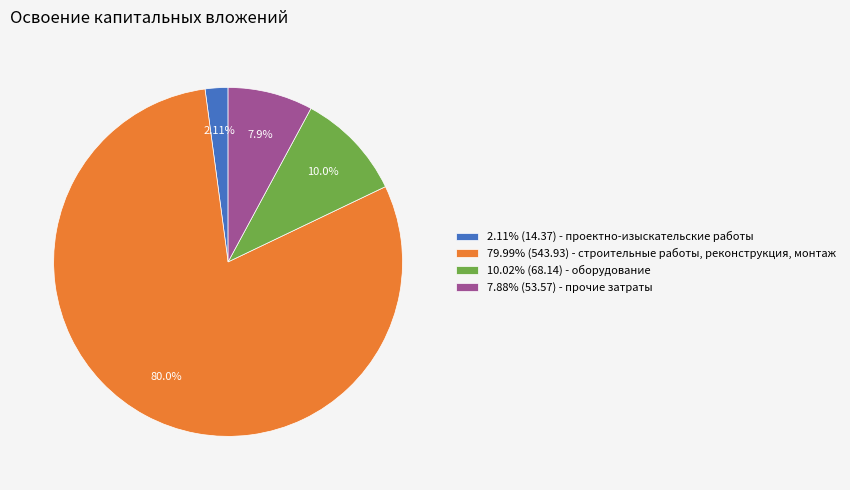

To the nearest percent, what is the average slice percentage?

25%